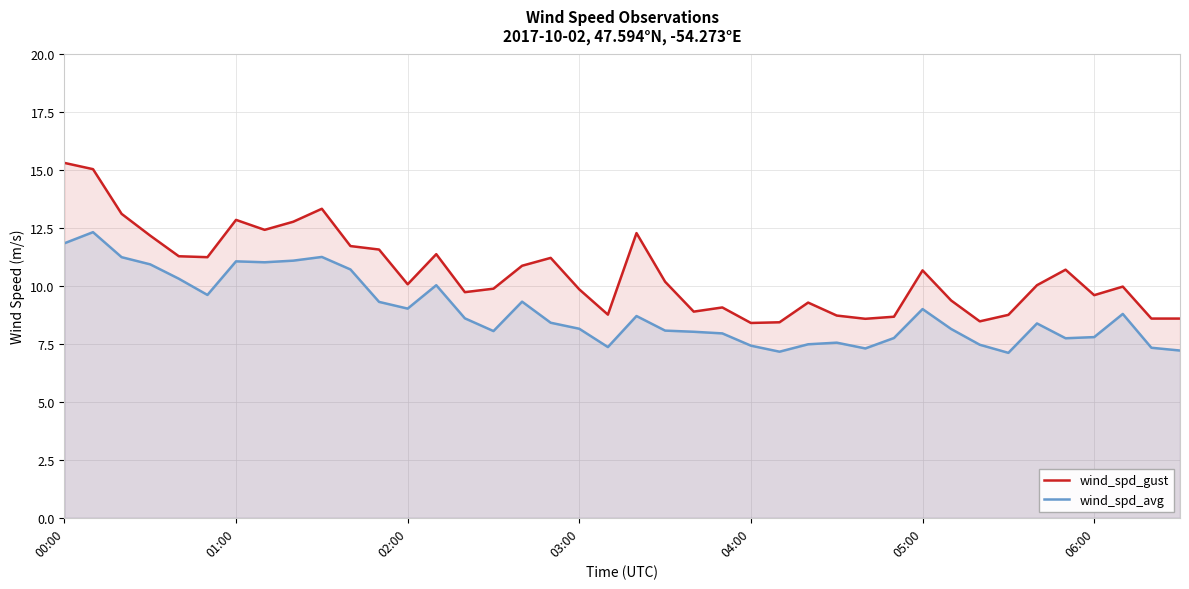

Reading right to left, what are all the values shown in this chart?

wind_spd_gust: 8.6	8.6	10.0	9.6	10.7	10.0	8.8	8.5	9.4	10.7	8.7	8.6	8.7	9.3	8.4	8.4	9.1	8.9	10.2	12.3	8.8	9.9	11.2	10.9	9.9	9.7	11.4	10.1	11.6	11.7	13.3	12.8	12.4	12.9	11.2	11.3	12.2	13.1	15.1	15.3
wind_spd_avg: 7.2	7.3	8.8	7.8	7.8	8.4	7.1	7.5	8.2	9.0	7.8	7.3	7.6	7.5	7.2	7.4	8.0	8.0	8.1	8.7	7.4	8.2	8.4	9.3	8.1	8.6	10.0	9.0	9.3	10.7	11.3	11.1	11.0	11.1	9.6	10.3	10.9	11.2	12.3	11.8